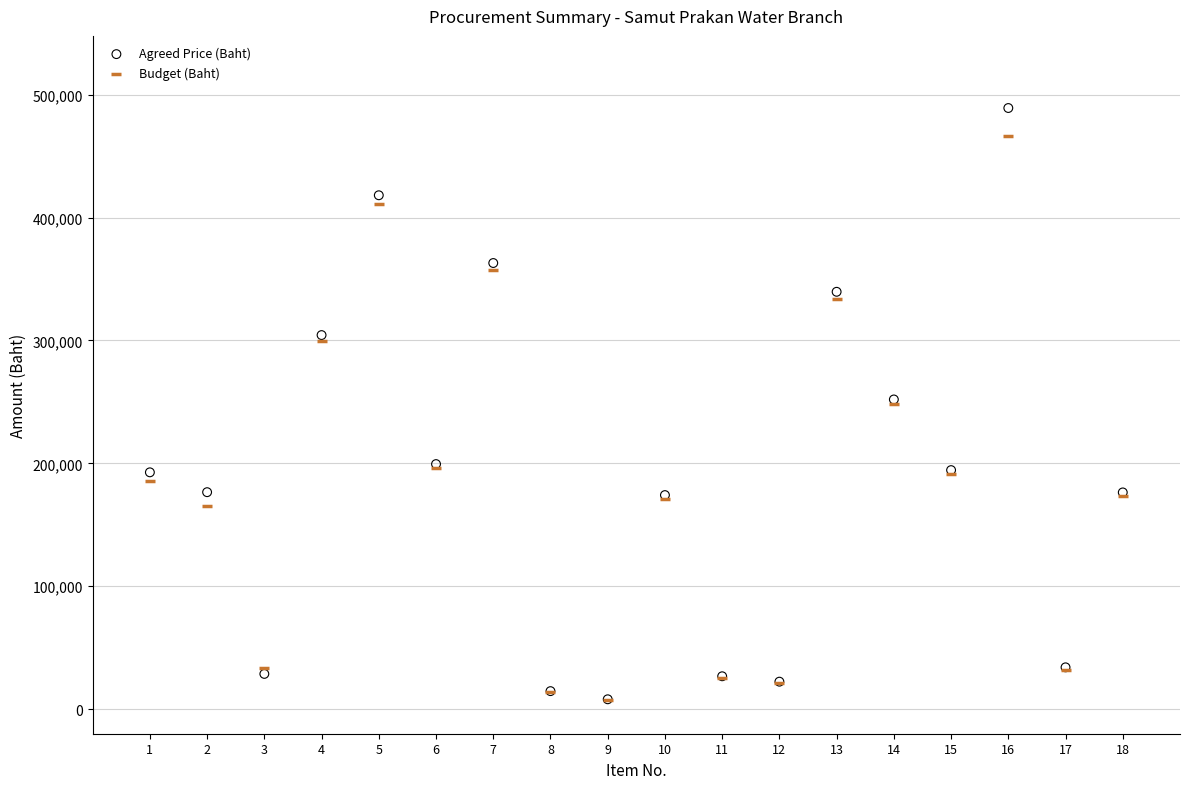

What are all the series names shown in the legend?

Agreed Price (Baht), Budget (Baht)